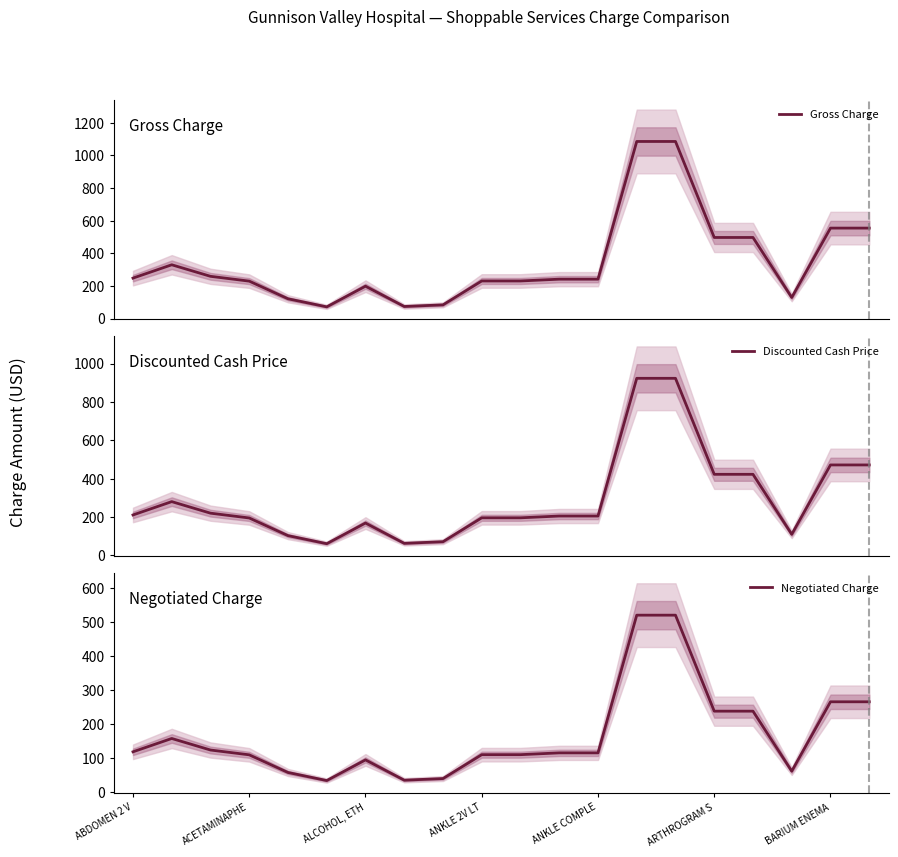

Which series has the largest range (max minus min)?

Gross Charge